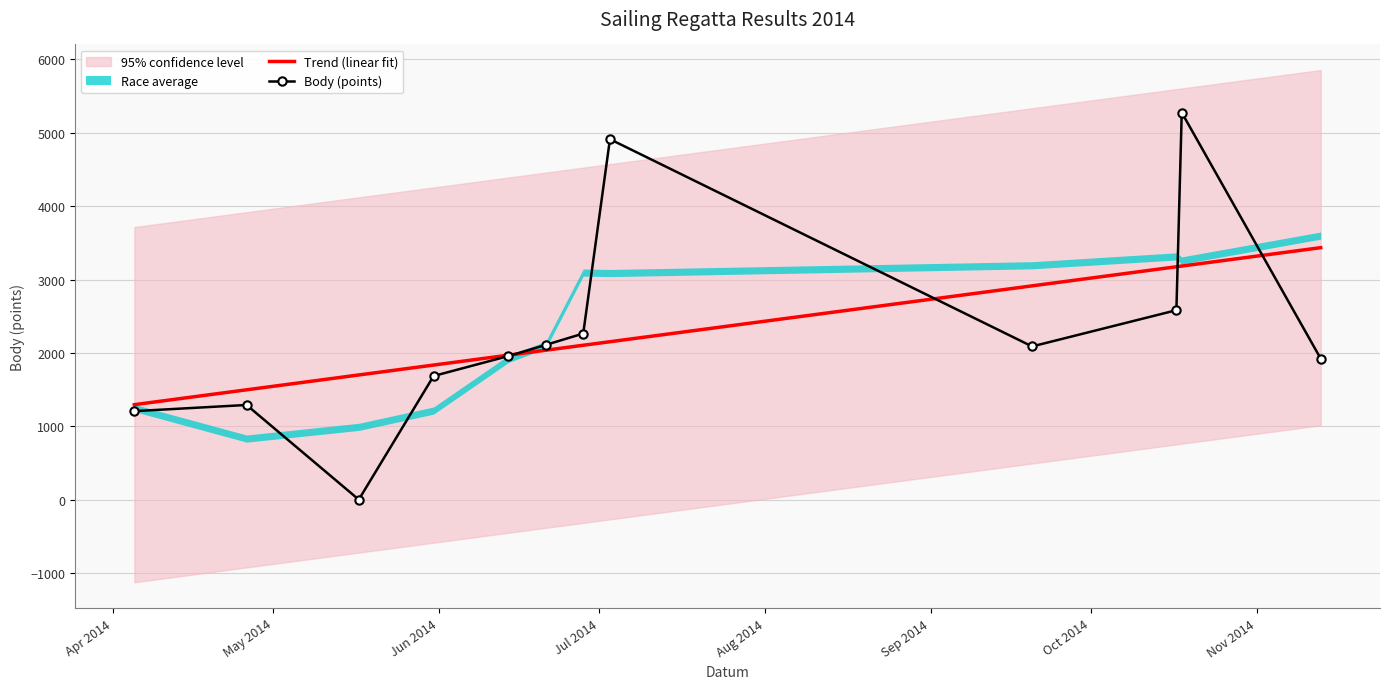

What is the label of the 11th point from the right?

May 2014